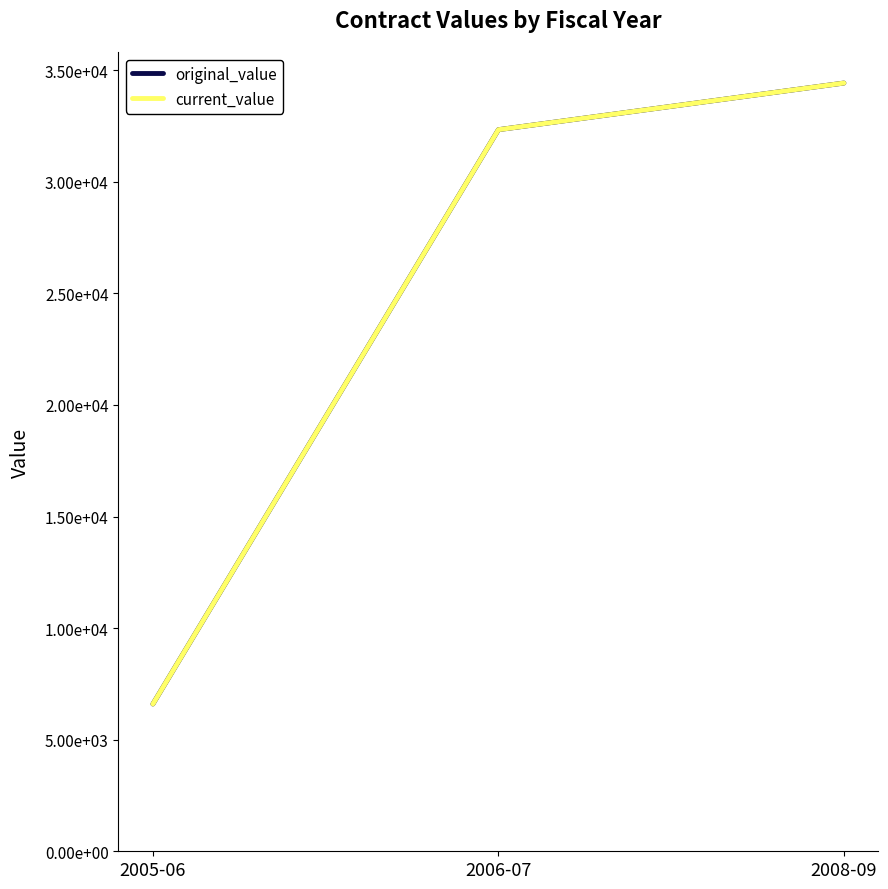

At how many categories does at least one series exceed 16081?

2